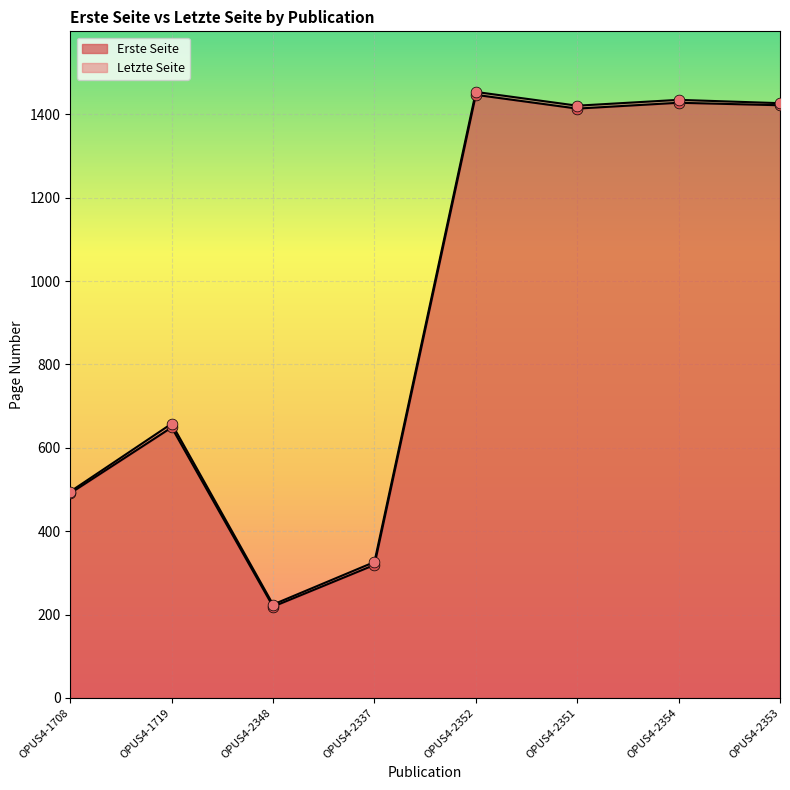

Is the value of Erste Seite at OPUS4-2353 greater than the value of Letzte Seite at OPUS4-2353?

No